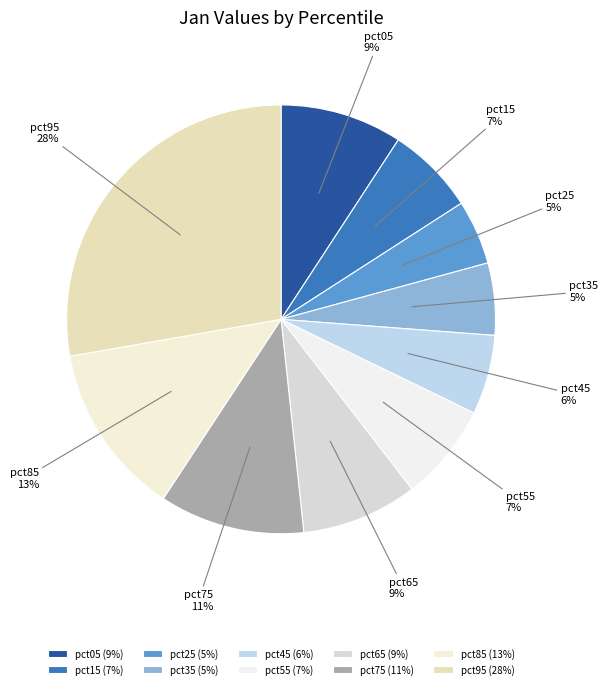

Between pct75 and pct65, which is larger?

pct75